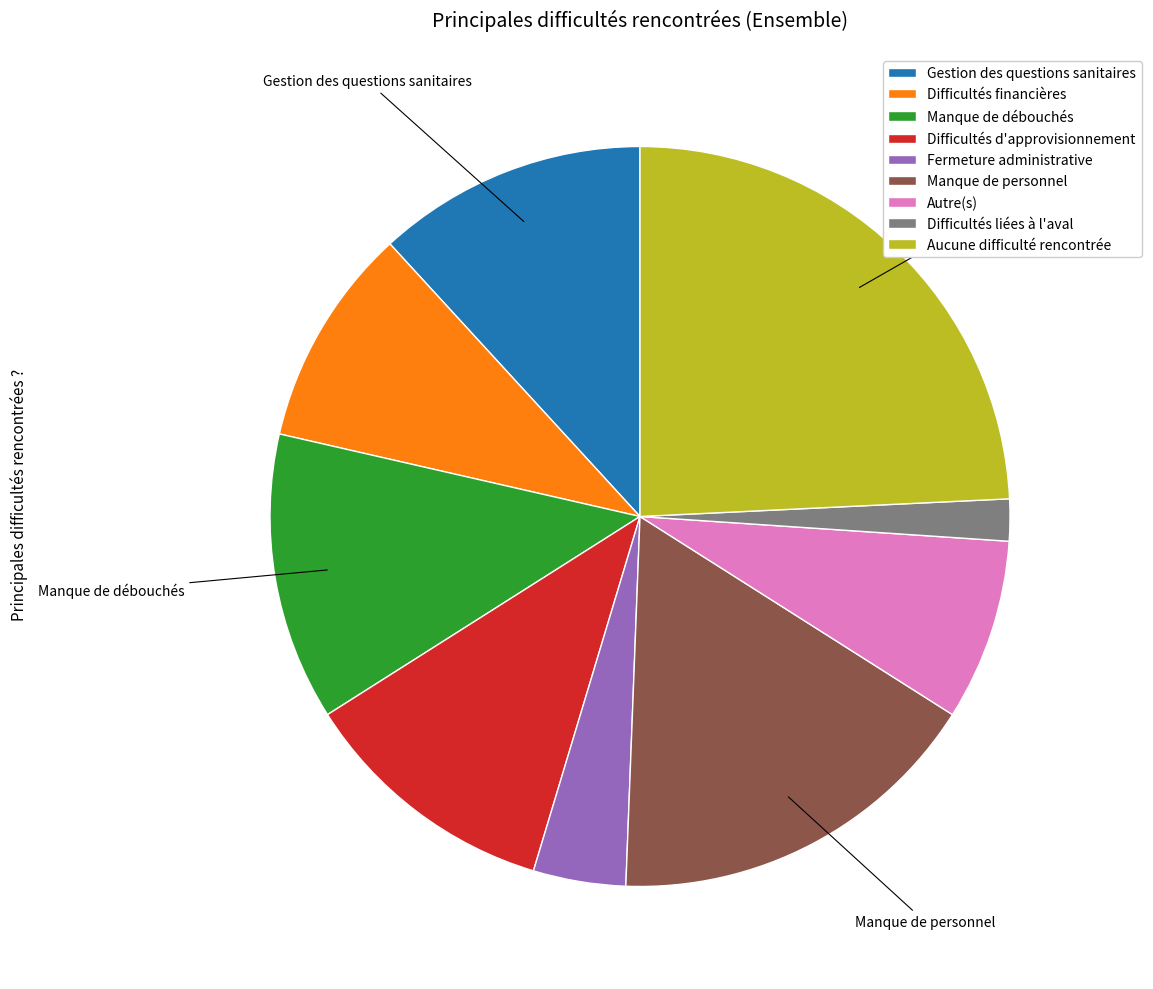

Does Difficultés d'approvisionnement represent more than half of the total?

No